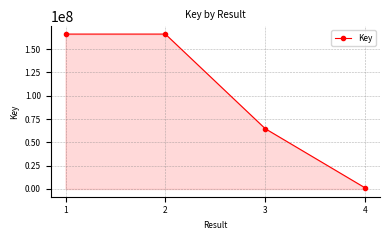

How many lines are shown in the chart?

1